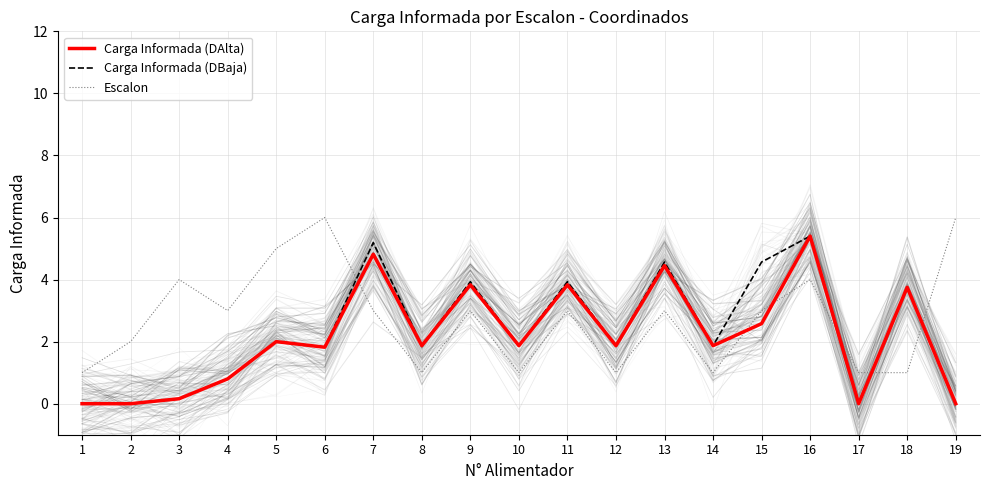

Between 2 and 14, which series saw the biggest shift?

Carga Informada (DAlta)